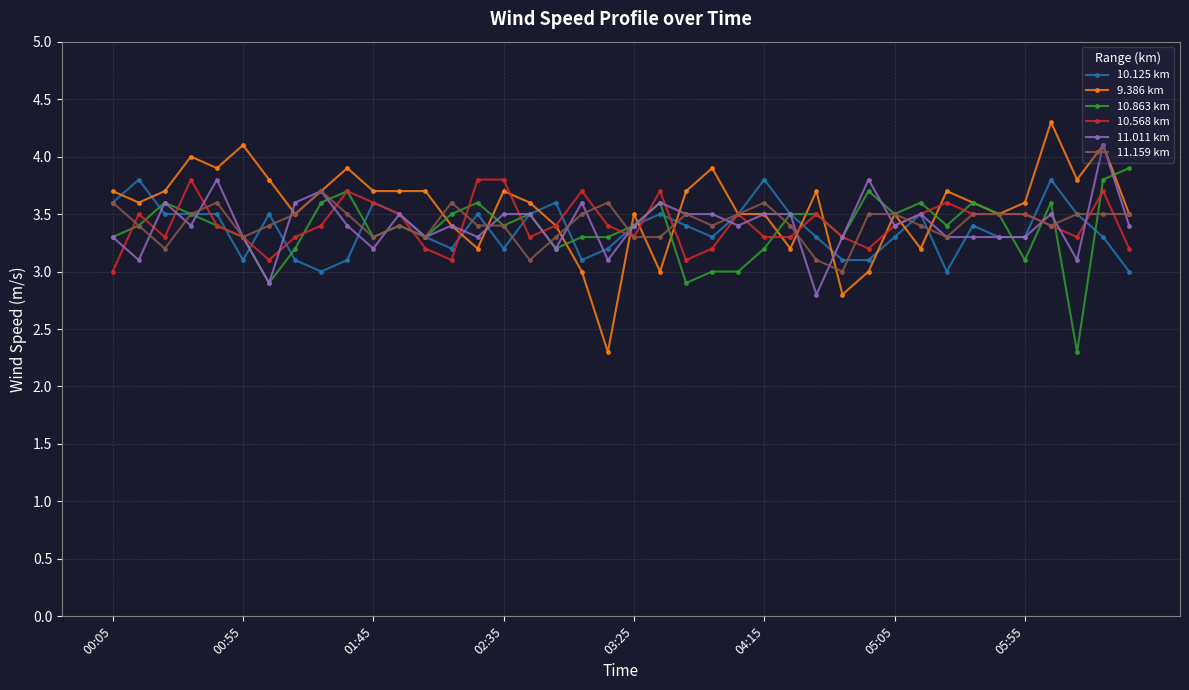

True or false: 10.568 km has more than 1 points higher than both neighbors.

True